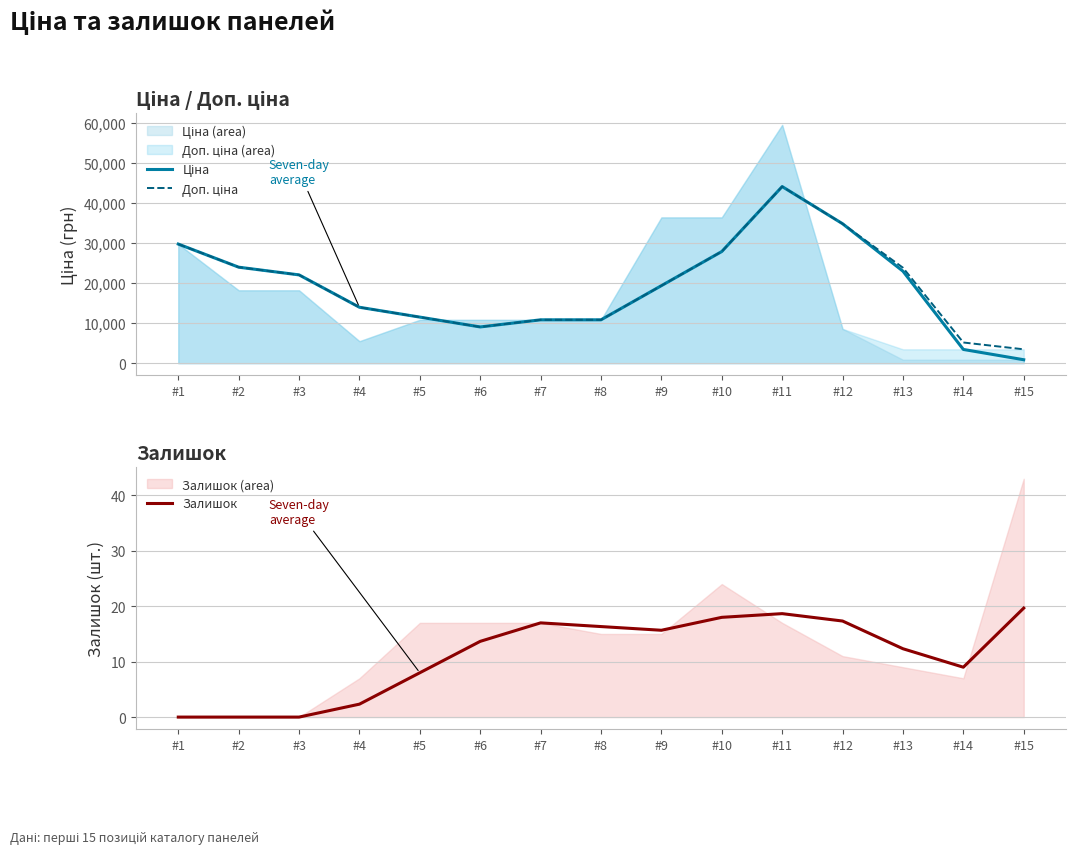

In Ціна, how many points are lower than both neighbors (excluding endpoints)?

1